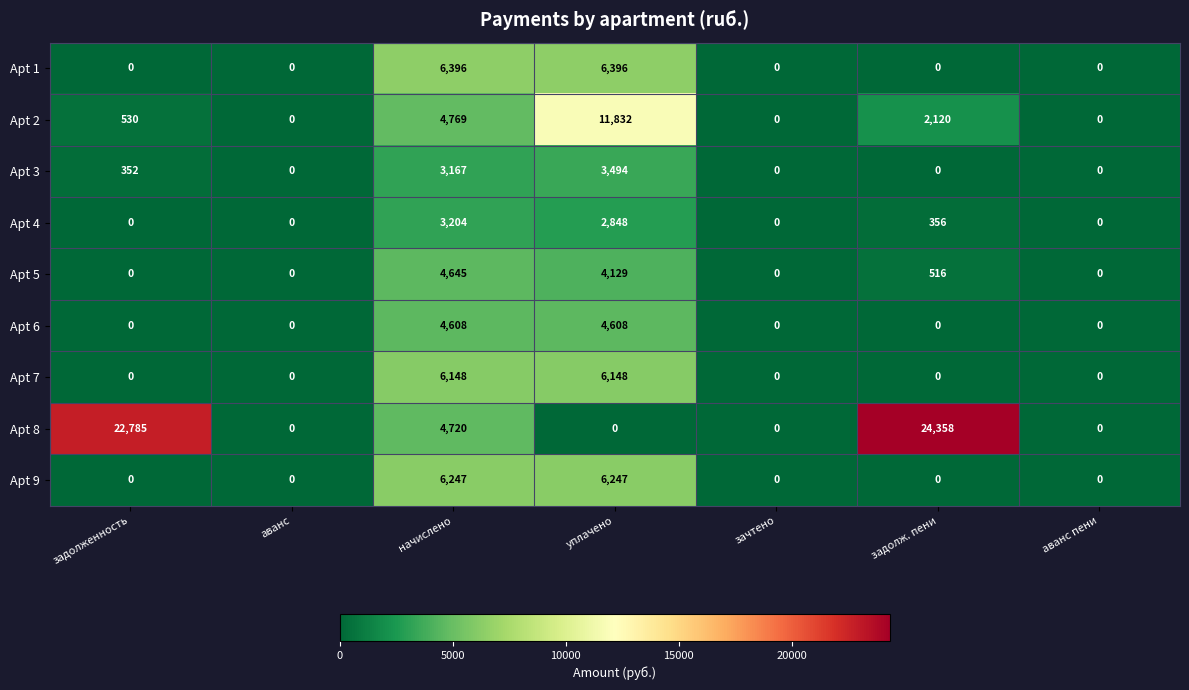

The Apt 3 series shows 3494 at уплачено. True or false?

True